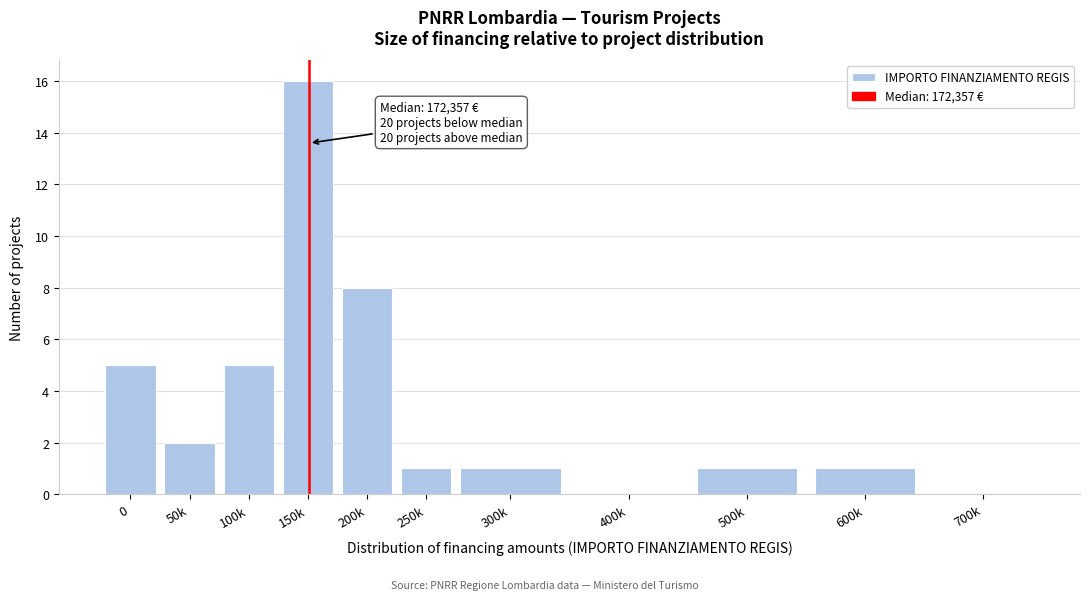

Reading left to right, list all the values displayed in this chart.

0=5	50k=2	100k=5	150k=16	200k=8	250k=1	300k=1	400k=0	500k=1	600k=1	700k=0